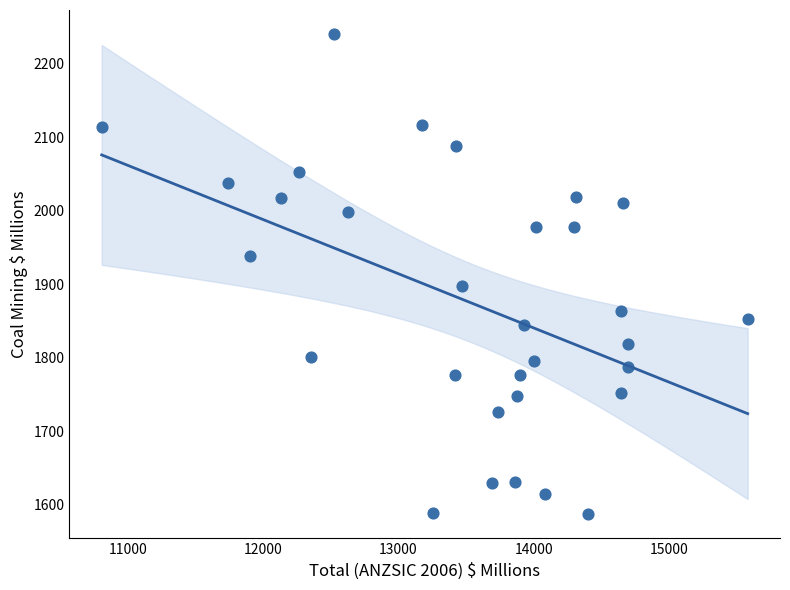

What is the range of Y values (max minus min)?

653